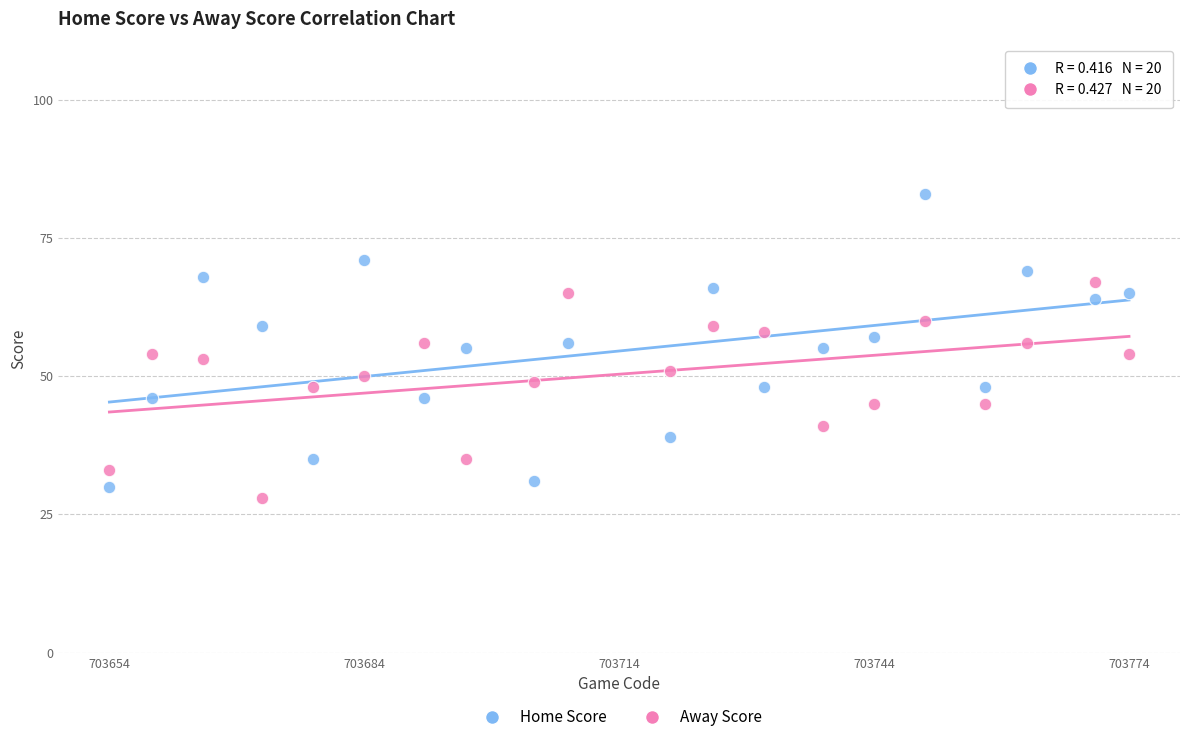

Which series contains the lowest Y value?

Away Score